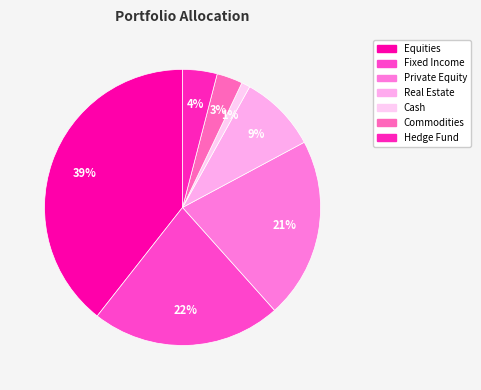

Rank the categories by value from highest to lowest.

Equities, Fixed Income, Private Equity, Real Estate, Hedge Fund, Commodities, Cash